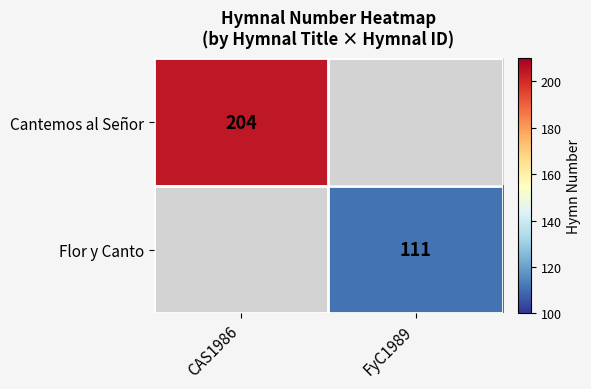

Is it true that Flor y Canto equals 111 at FyC1989?

True